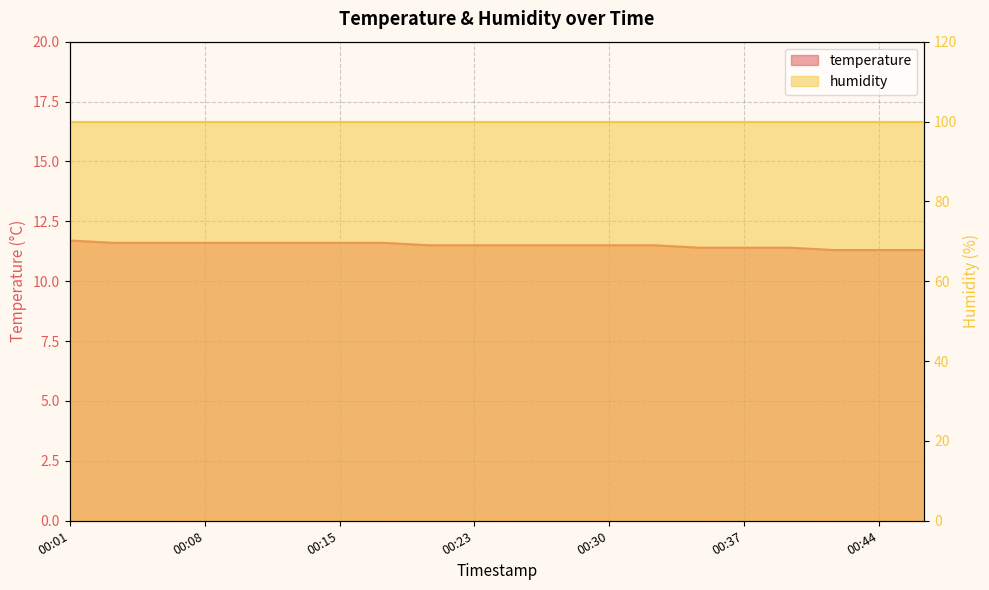

What is the change in value from 00:15 to 00:25?

-0.1